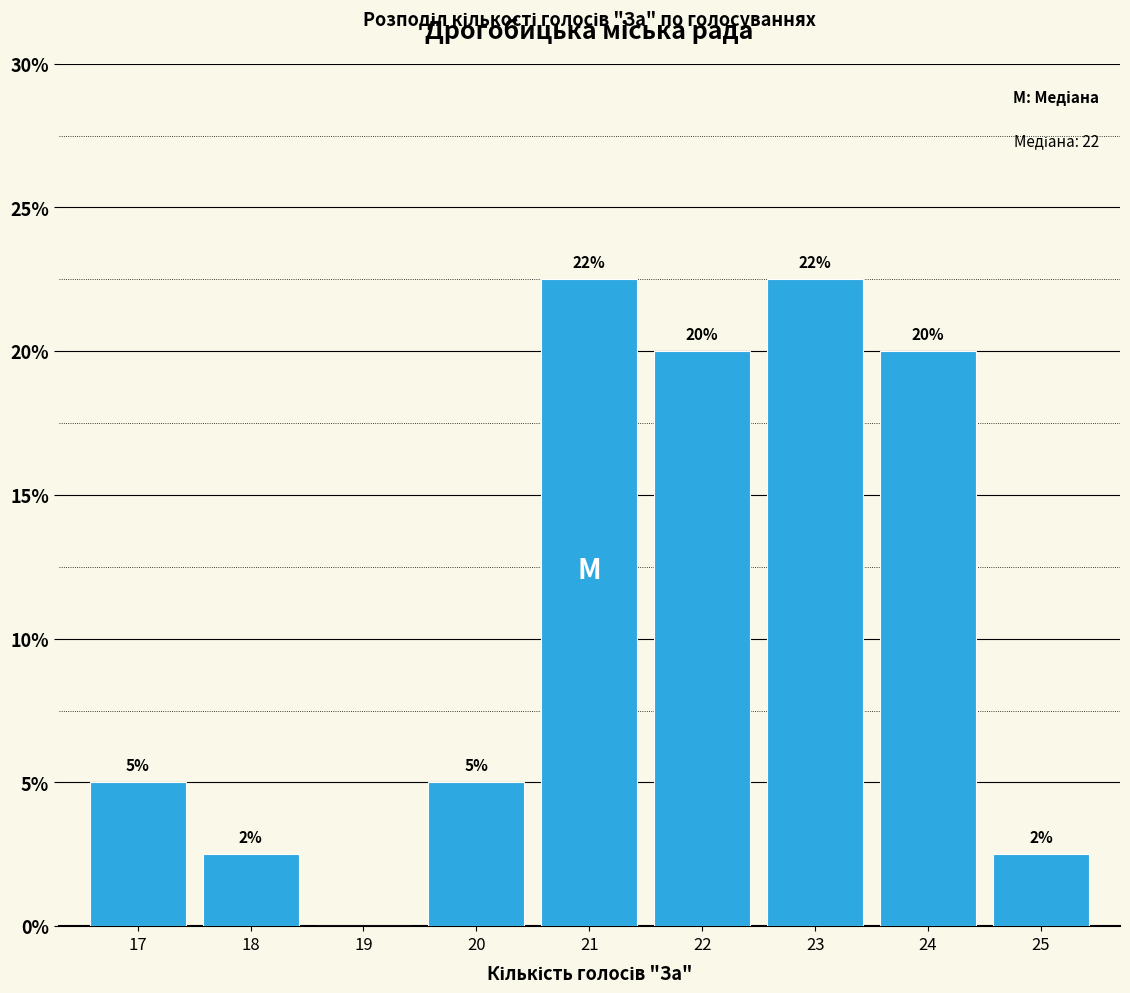

What is the maximum value shown in the chart?

22.5